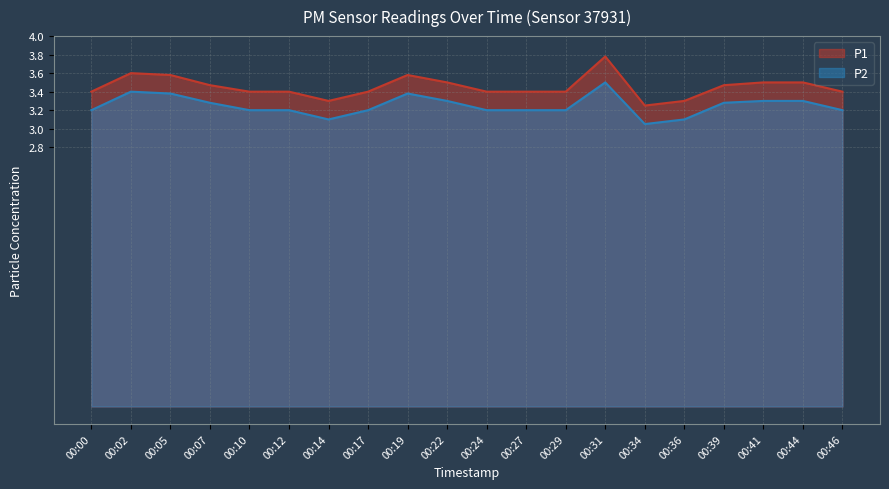

Which category has the highest value in the P2 series?

00:31